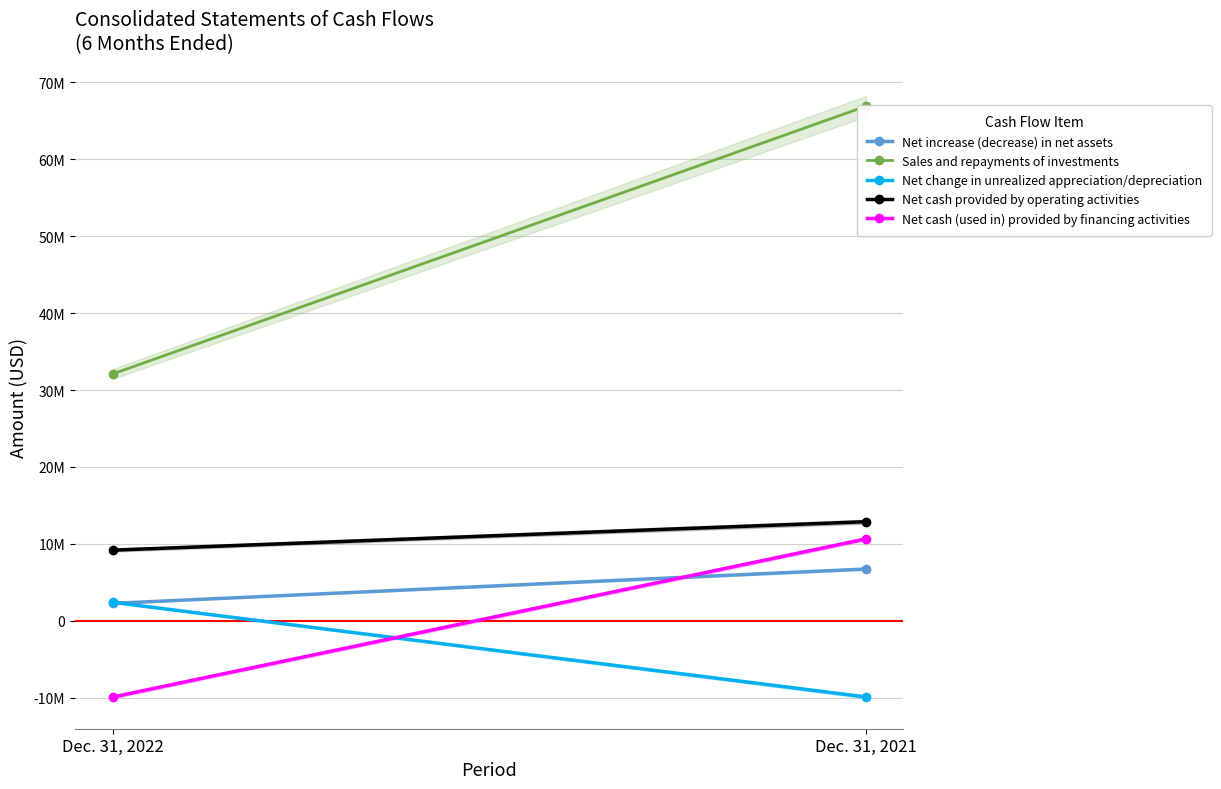

Is this an area chart (filled region under the line)?

No